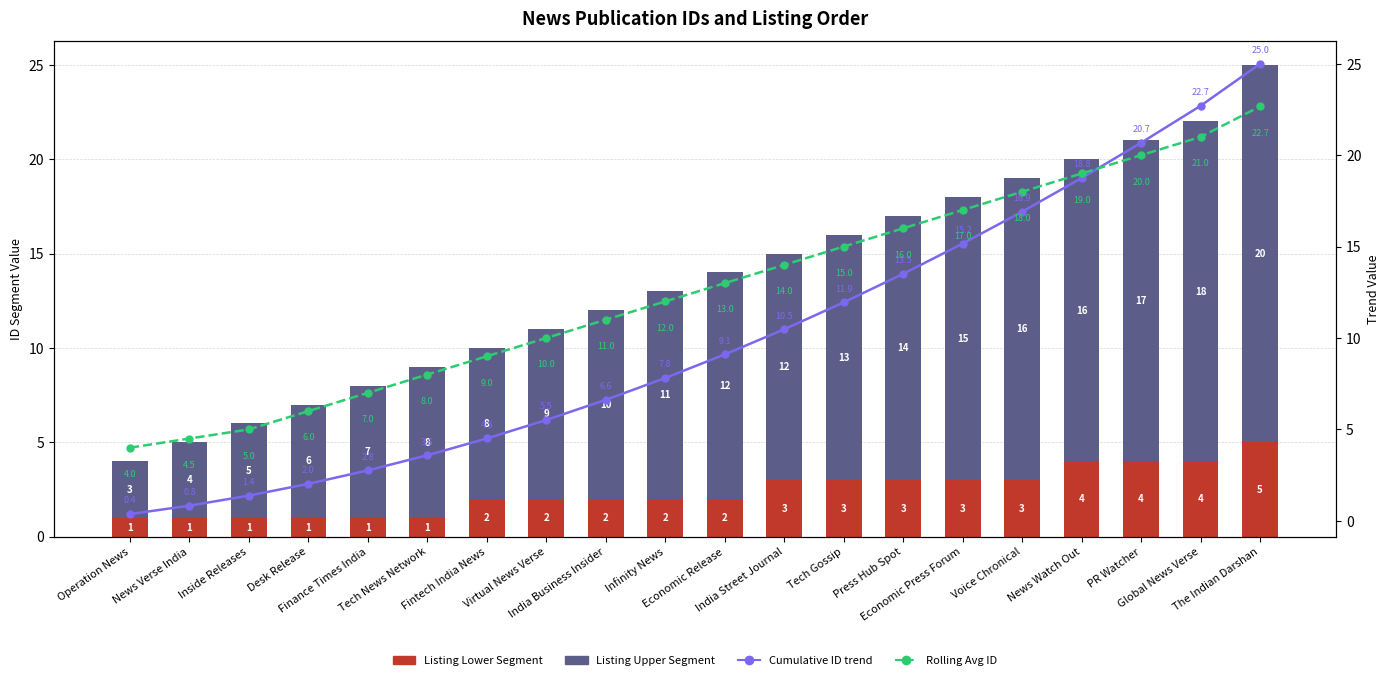

What is the difference between the maximum and minimum values in the Listing Lower Segment series?

4.0